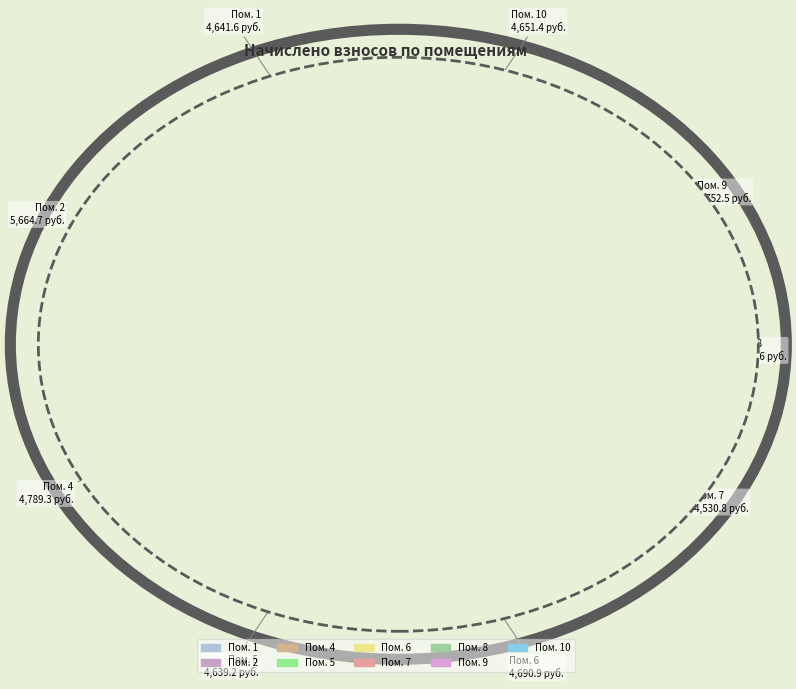

How much of the chart is everything except Пом. 2?

85.7%